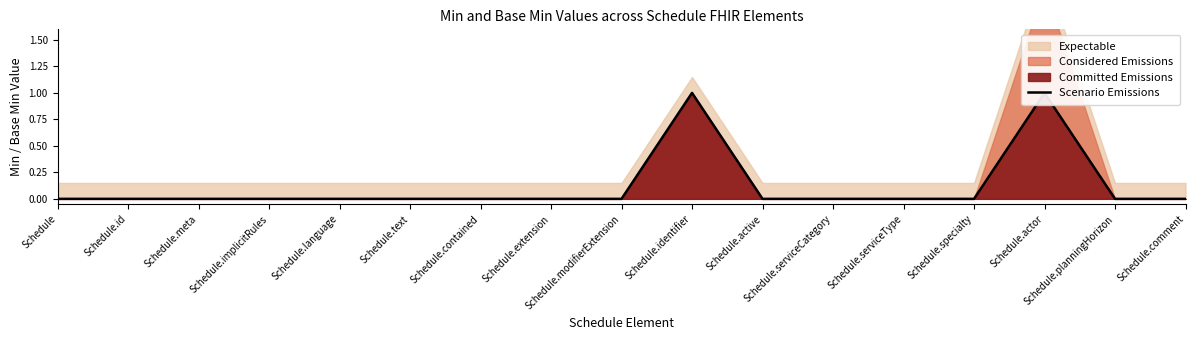

How many lines are shown in the chart?

1